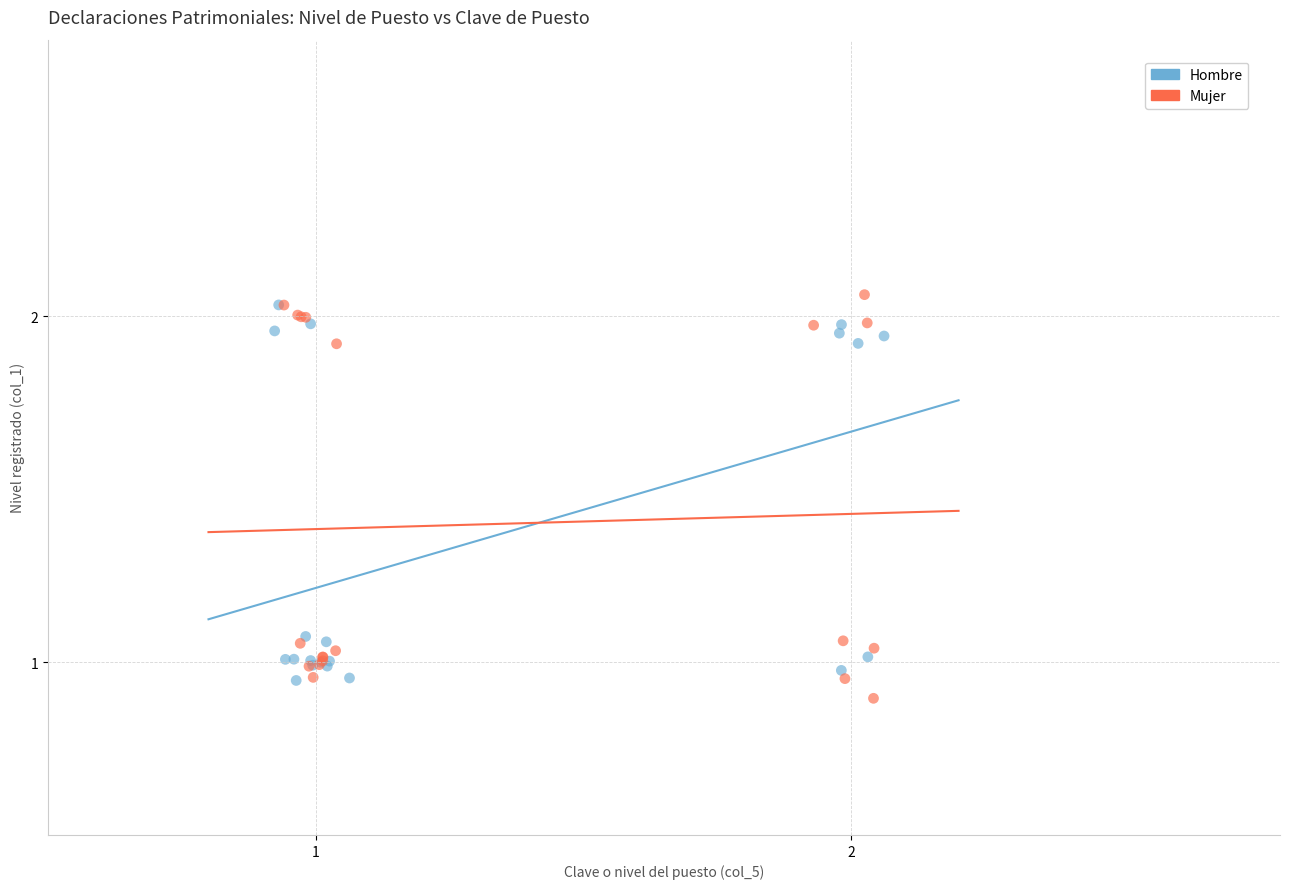

What are all the series names shown in the legend?

Hombre, Mujer